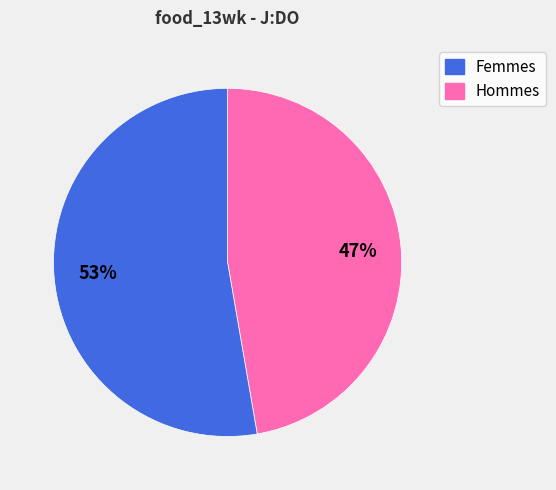

Does any single category account for the majority?

Yes